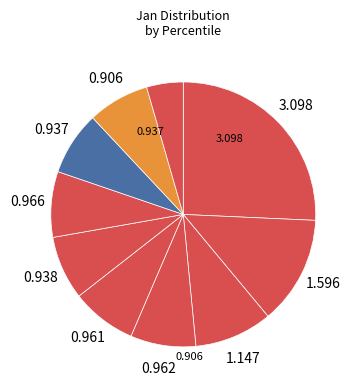

To the nearest percent, what is the difference between the largest and smallest slice percentages?

21%